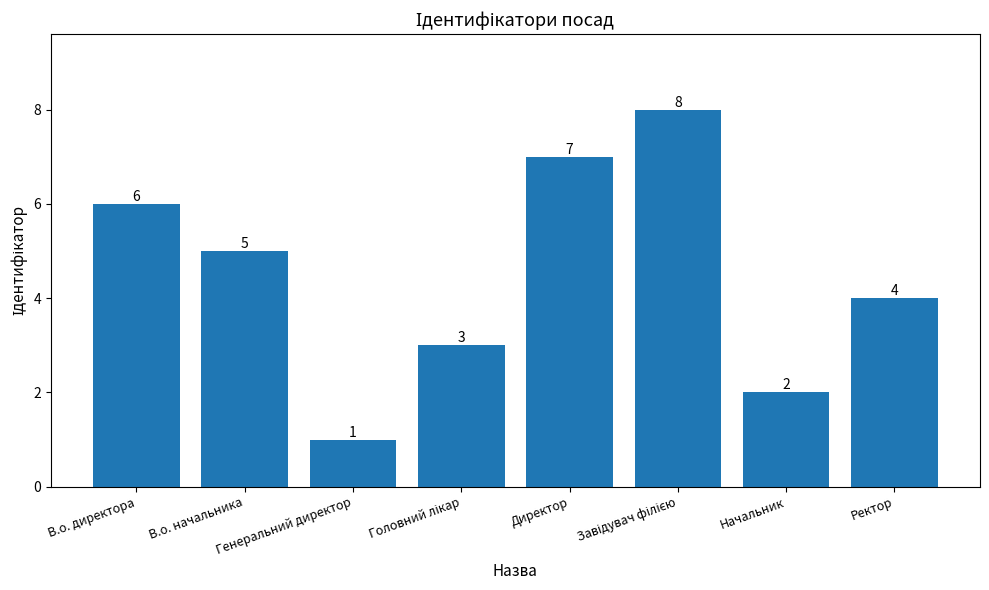

What is the value of the 2nd bar from the left?

5